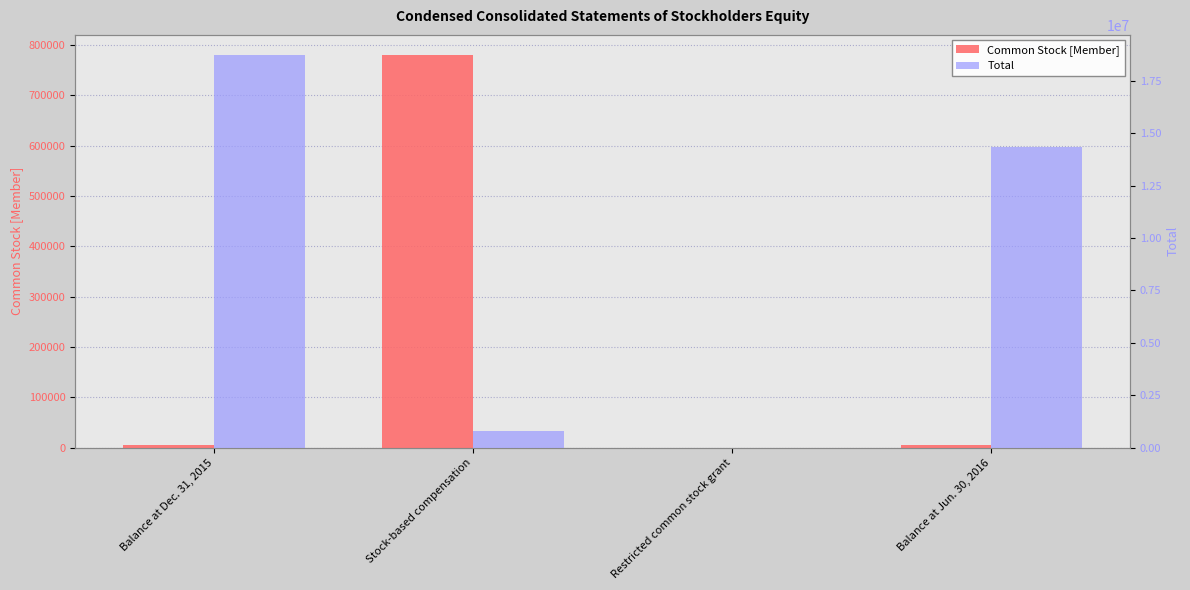

Is the value of Total at Stock-based compensation greater than the value of Common Stock [Member] at Restricted common stock grant?

Yes